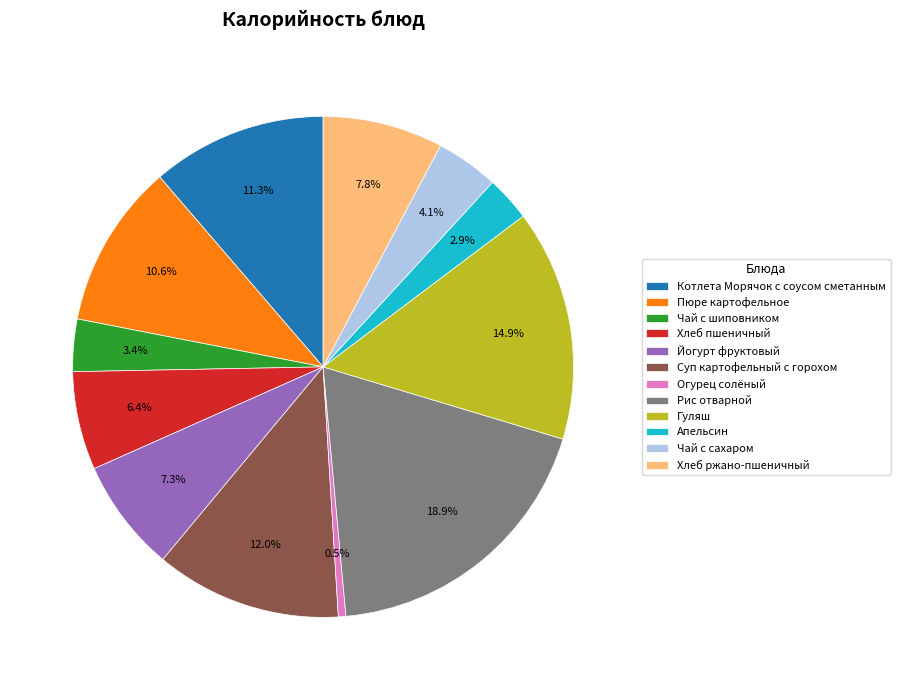

Which has a higher value, Пюре картофельное or Гуляш?

Гуляш